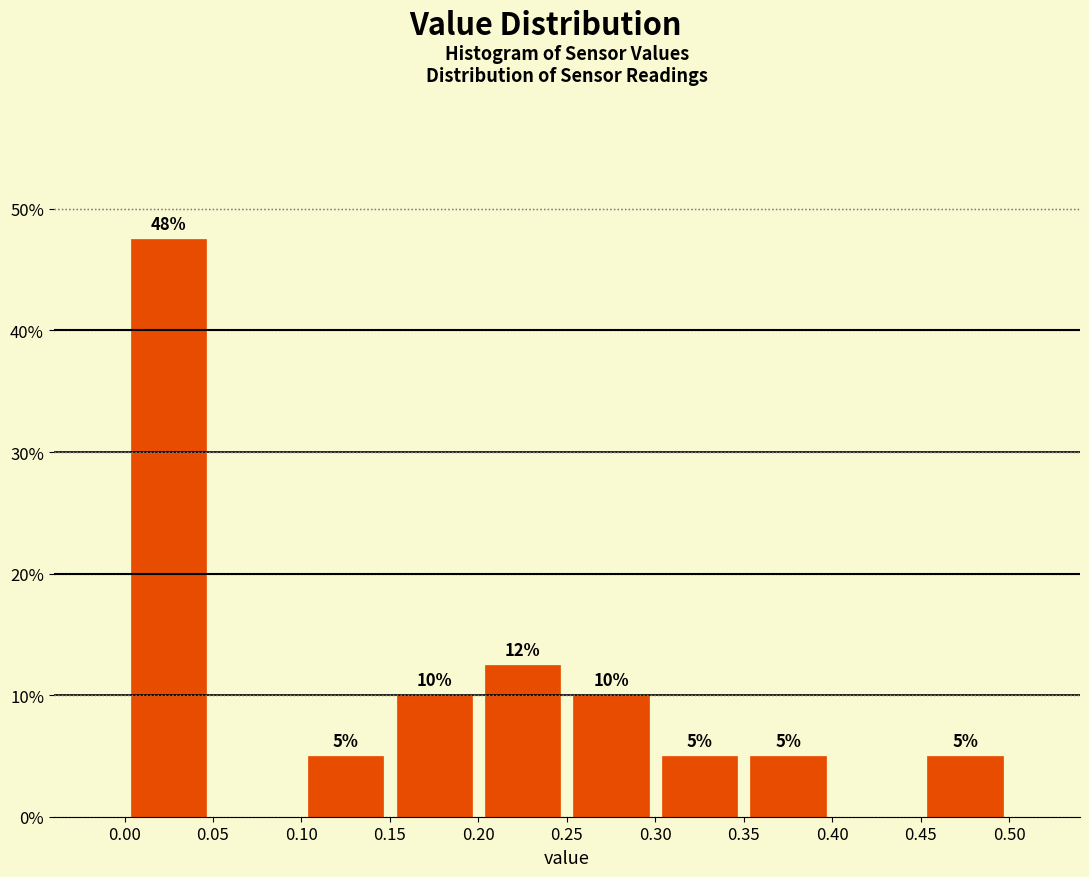

Which range on the x-axis has the tallest bar?

0.00 to 0.05